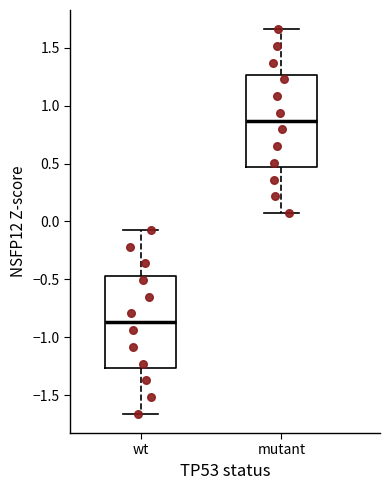

Reading left to right, transcribe this box plot: for each box, give where its median line is, the range the box spans, and where its two whiskers end, as read against the y-axis. The values are not printed on the chart, so give them approximately, as read against the axis.

wt: median -0.85, box -1.25 to -0.45, whiskers -1.65 to -0.05
mutant: median 0.85, box 0.45 to 1.25, whiskers 0.05 to 1.65